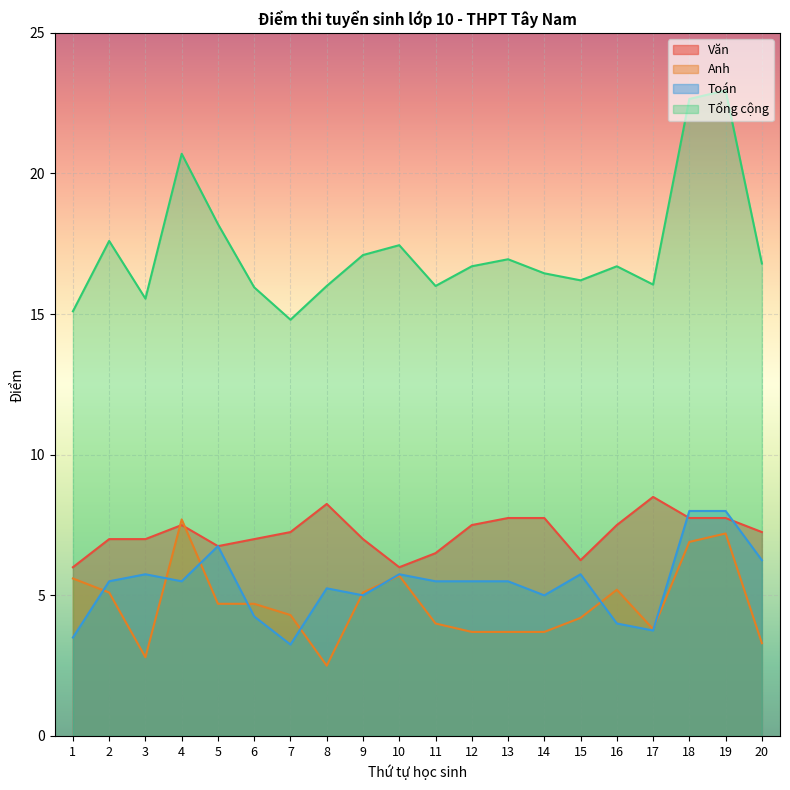

True or false: Tổng cộng has more than 1 interior local peaks.

True